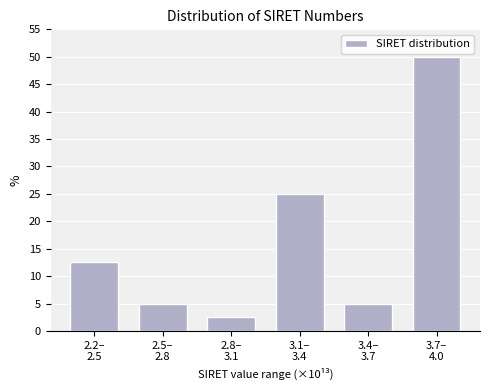

Reading left to right, transcribe all the data shown in this chart.

12.5	5.0	2.5	25.0	5.0	50.0